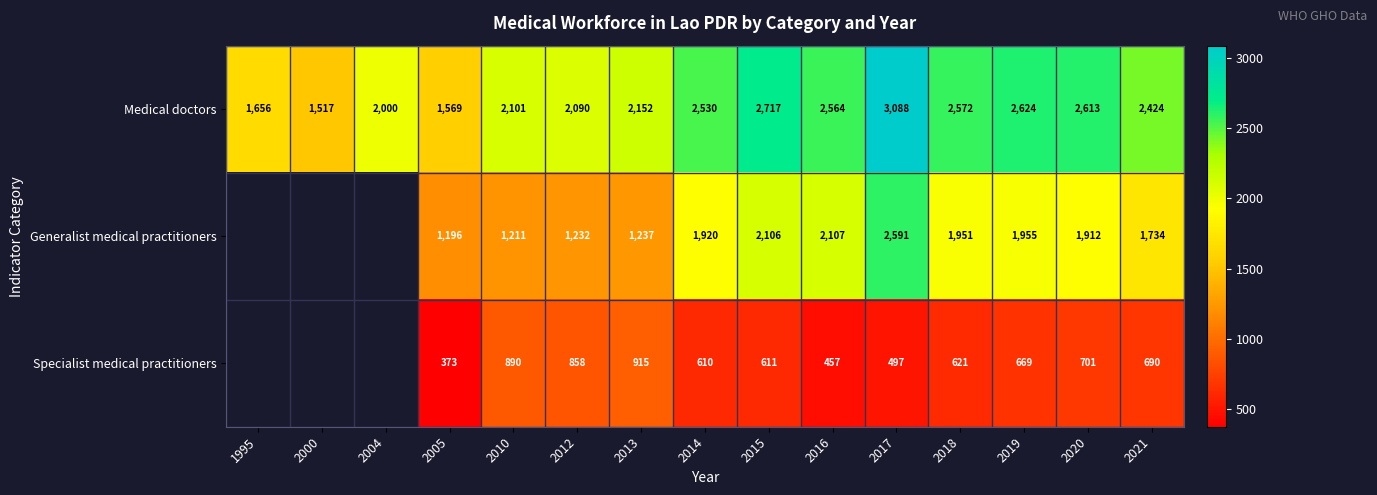

What is the minimum value for Medical doctors?

1517